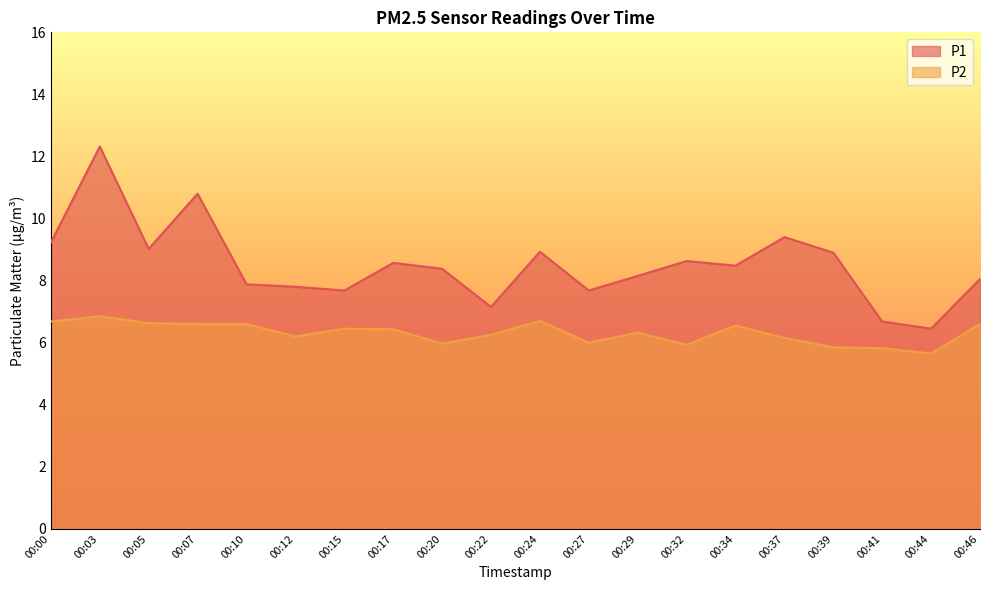

List the series in order of their peak value, highest first.

P1, P2